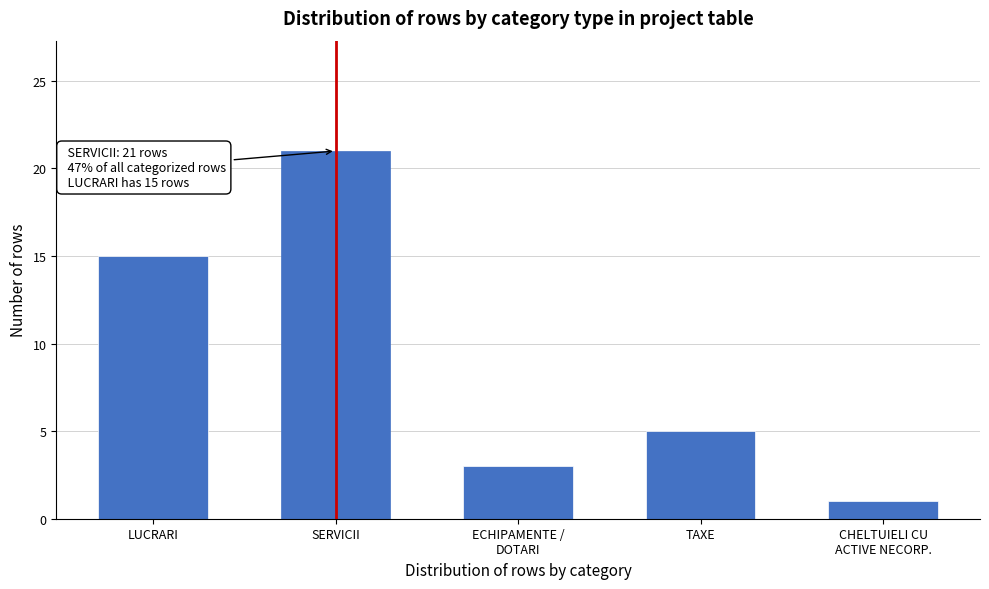

Reading left to right, list all the values displayed in this chart.

15	21	3	5	1